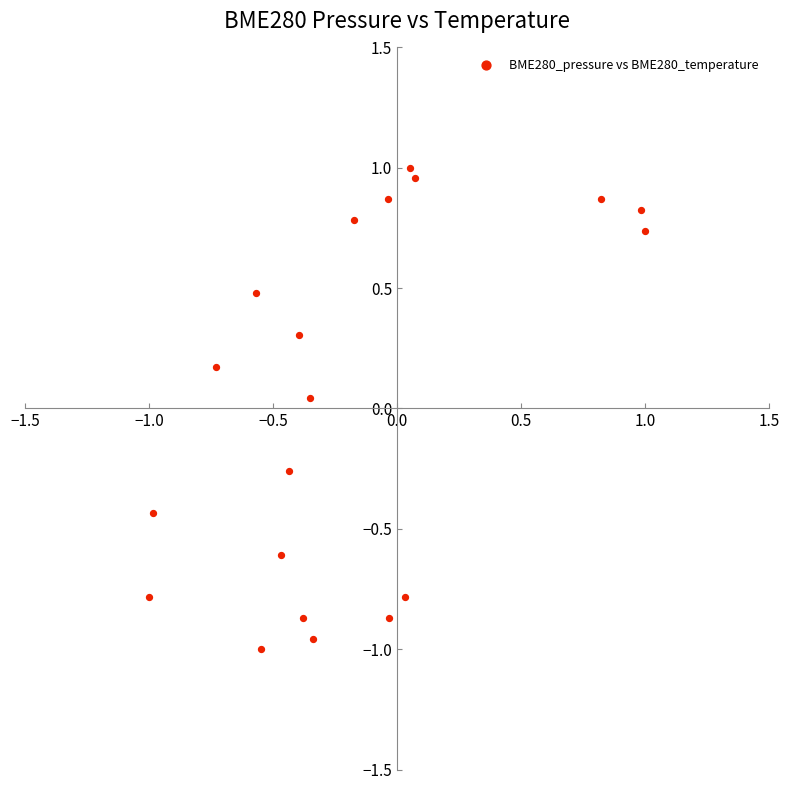

What is the range of Y values (max minus min)?

2.0